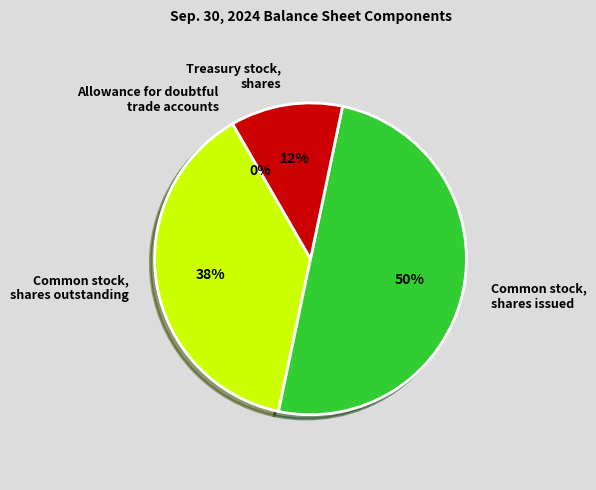

Approximately how many times larger is the value at Treasury stock, shares compared to Common stock, shares outstanding?

0.3